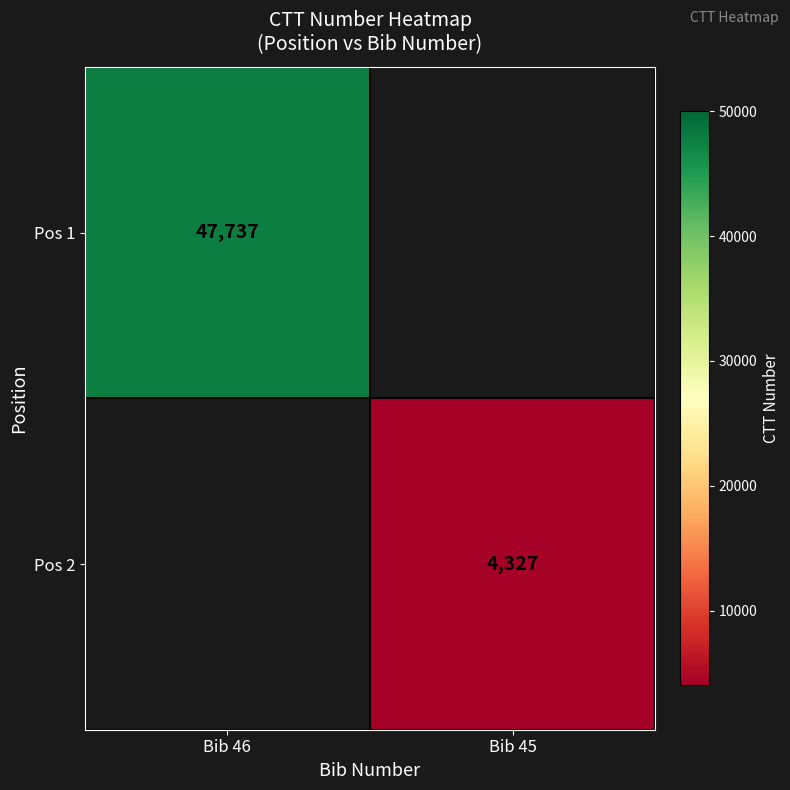

True or false: Pos 1 has a value of 47737 at Bib 46.

True